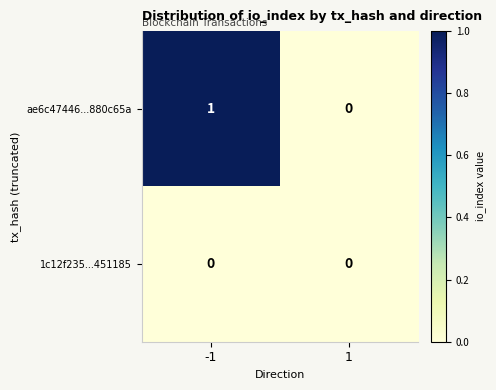

Reading left to right, transcribe all the data shown in this chart.

ae6c47446...880c65a: 1	0
1c12f235...451185: 0	0